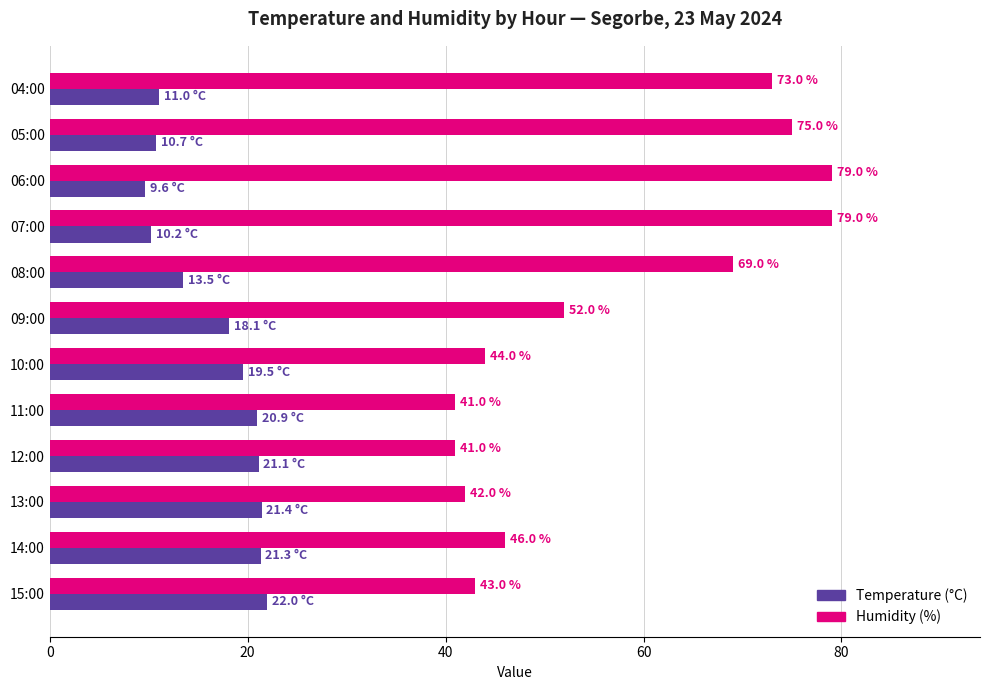

What is the difference between the highest and lowest values at 15:00?

21.0